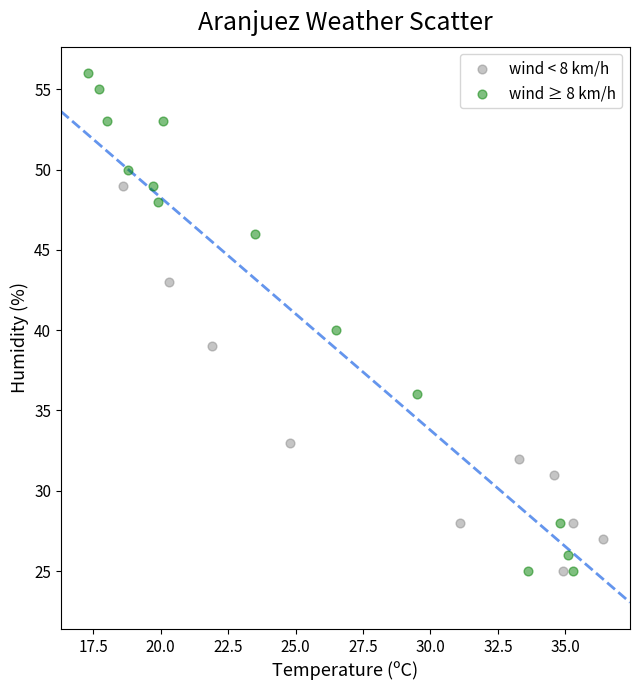

Which series contains the highest Y value?

wind ≥ 8 km/h